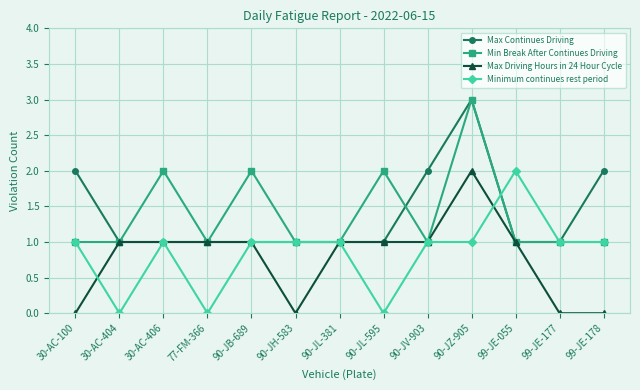

How many Max Driving Hours in 24 Hour Cycle values are between 0 and 1?

12